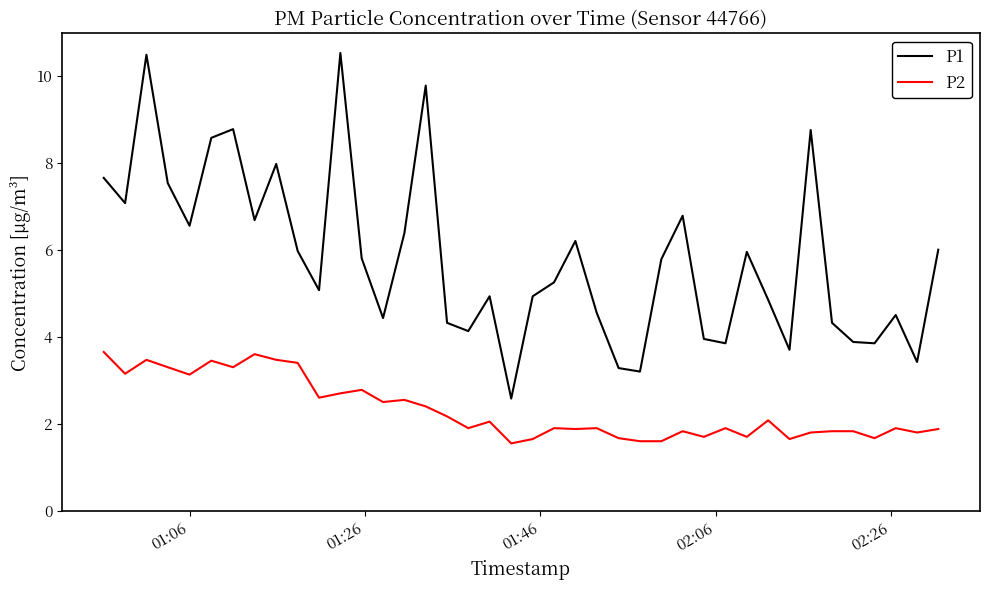

What is the maximum value for P1?

10.5